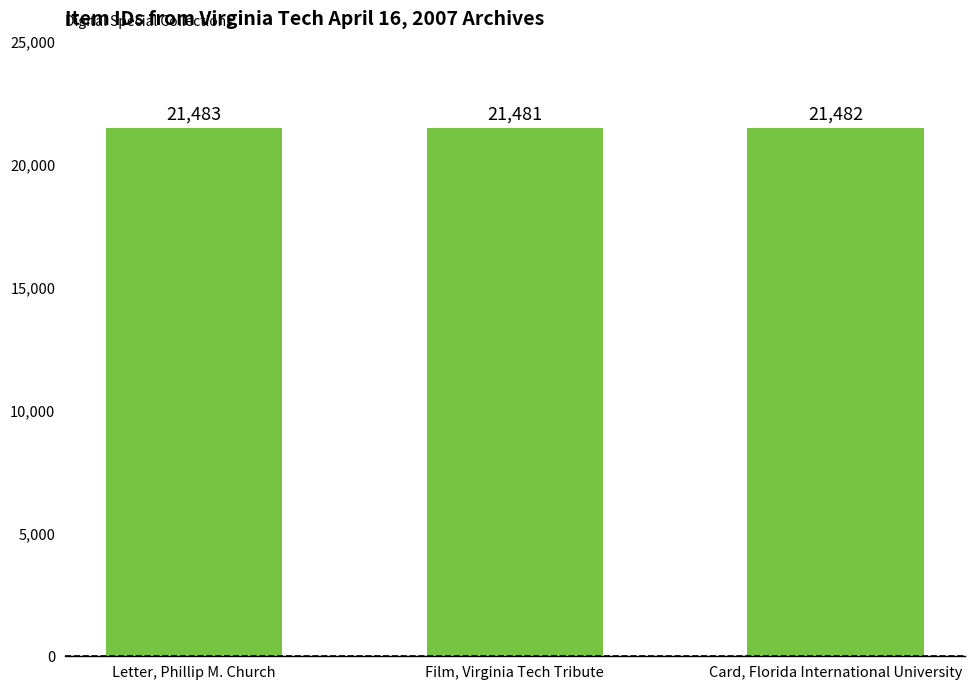

What is the change in value from Film, Virginia Tech Tribute to Card, Florida International University?

+1